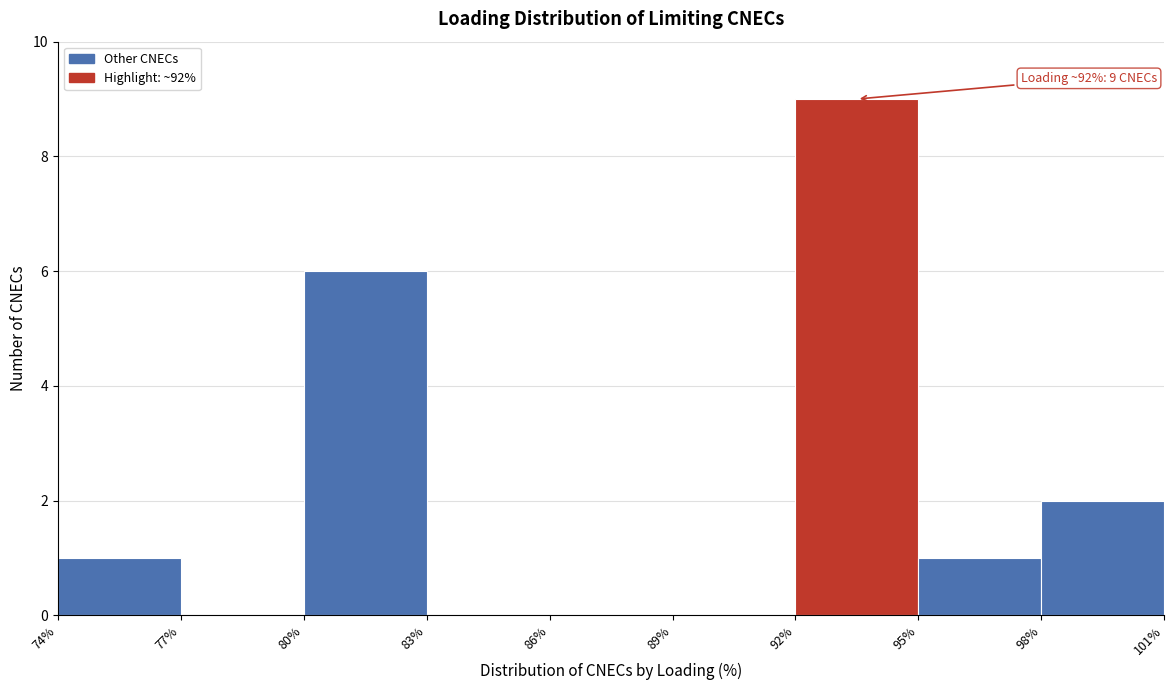

Over which range of the x-axis is the bar tallest?

92% to 95%